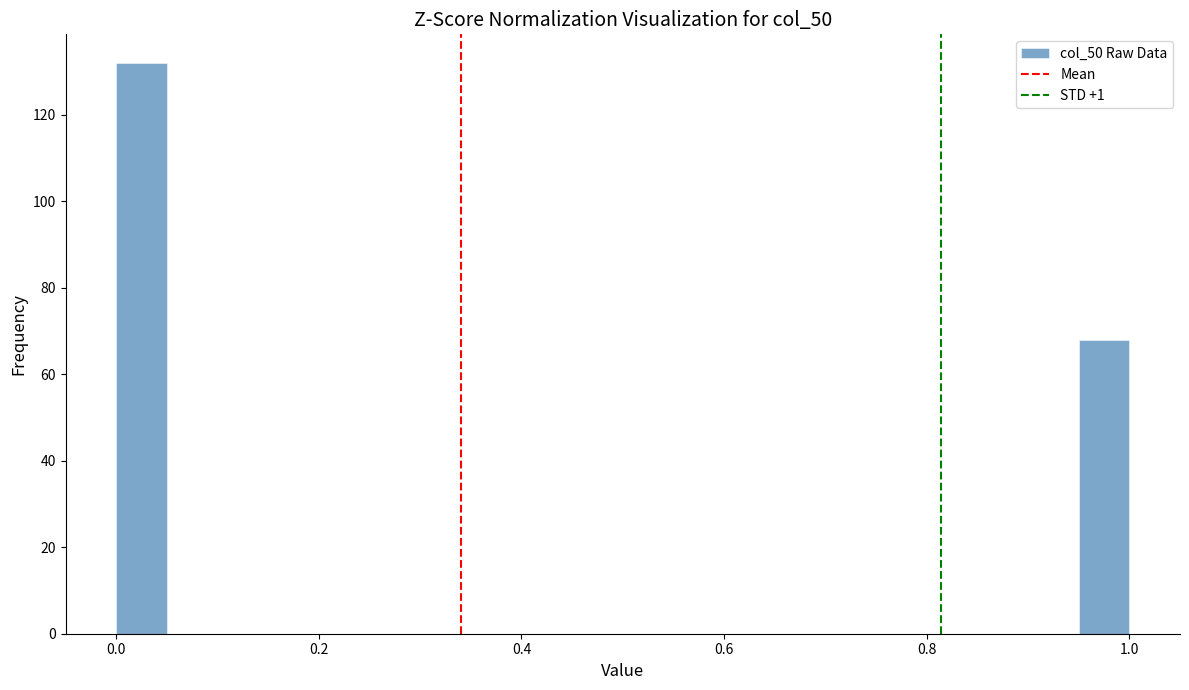

Read against the x-axis, roughly where is the centre of the tallest bar?

0.02